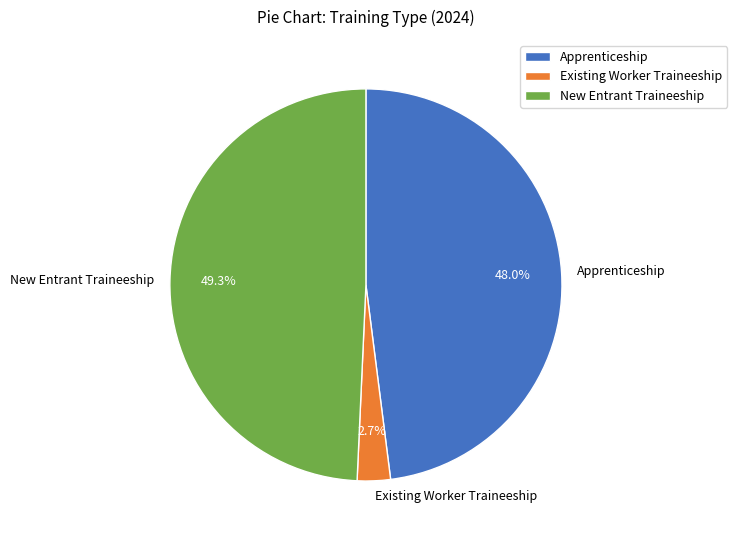

What is the total percentage of Apprenticeship and New Entrant Traineeship?

97.3%